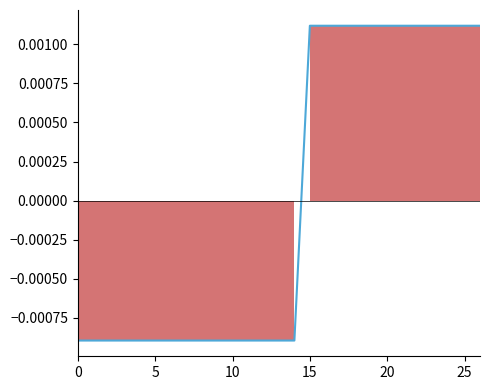

How many data points are less than 0?

15